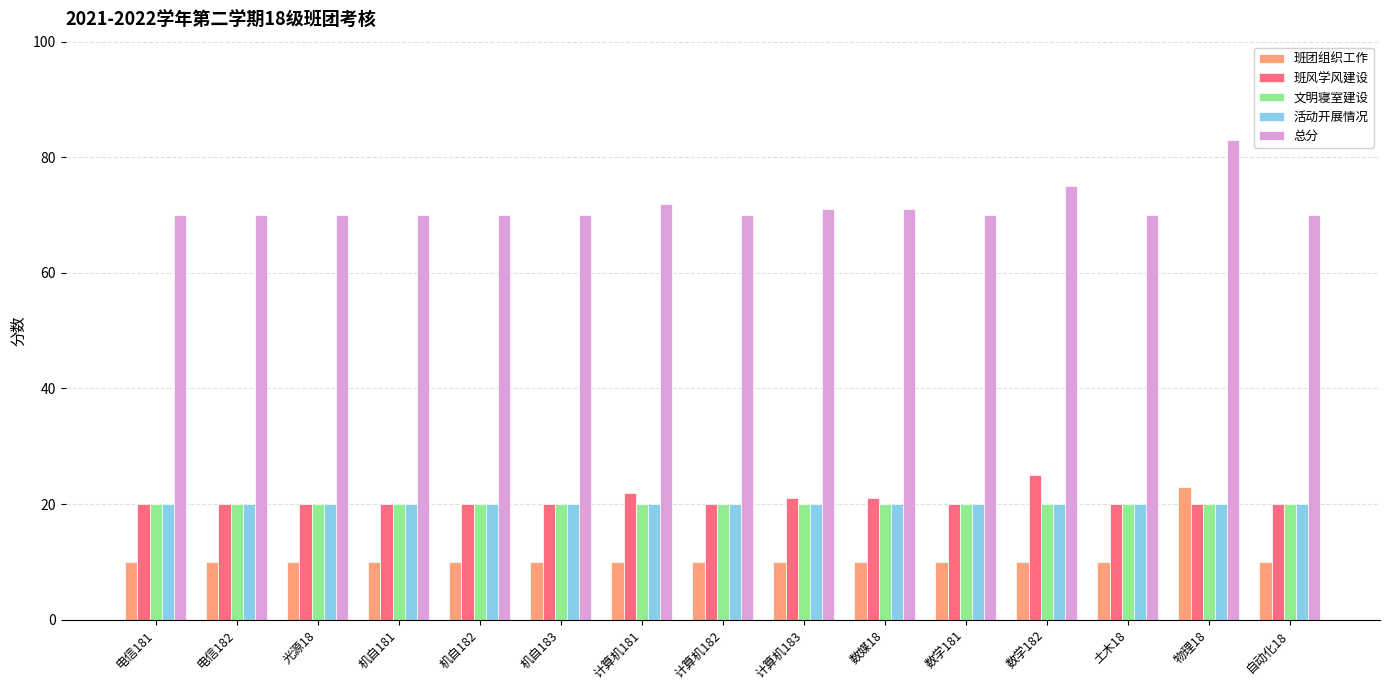

At which label is 班风学风建设 closest to 22?

计算机181